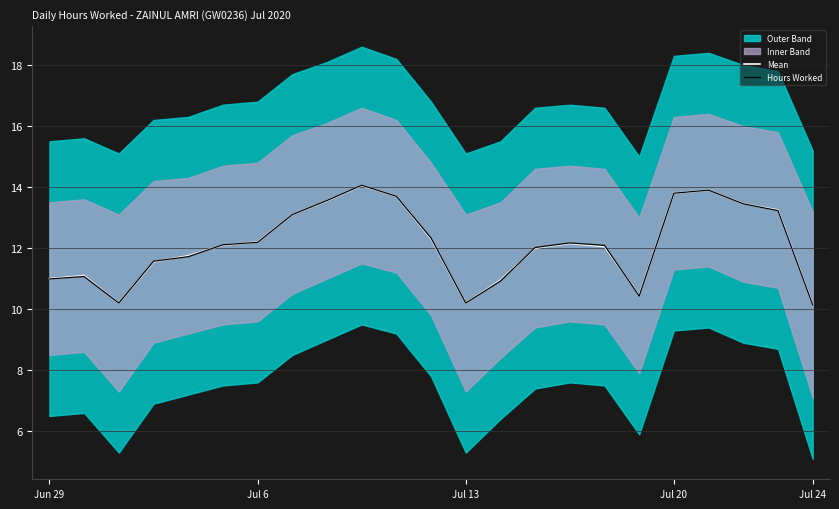

What is the maximum value for Mean?

14.1